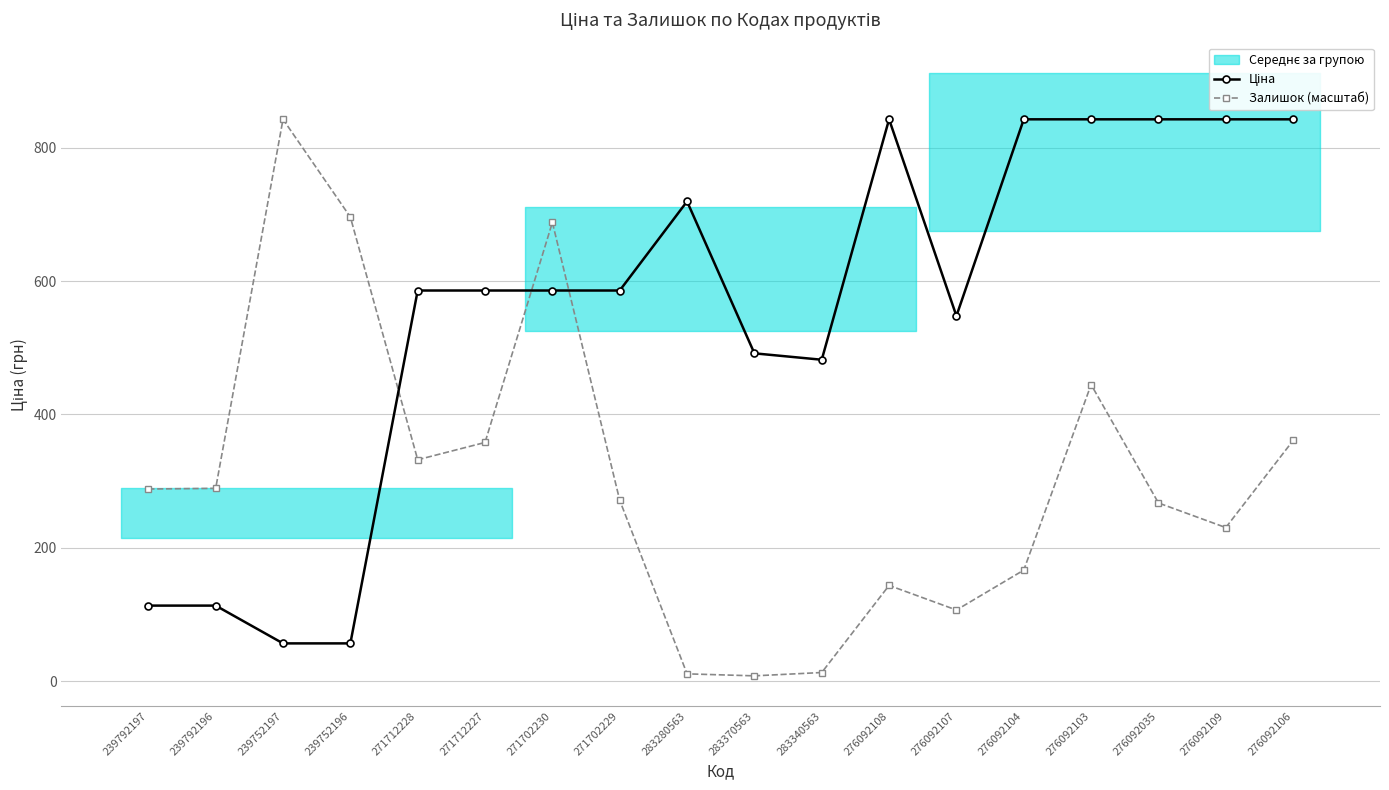

Which series has the largest total across all categories?

Ціна